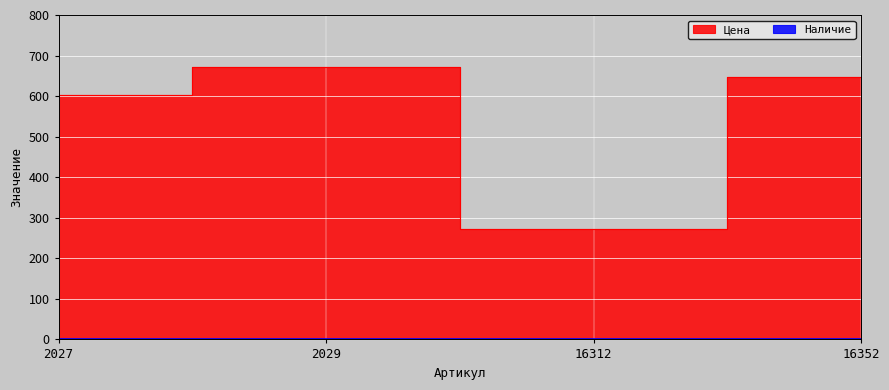

Reading left to right, transcribe all the data shown in this chart.

2027=602	2029=672	16312=273	16352=647